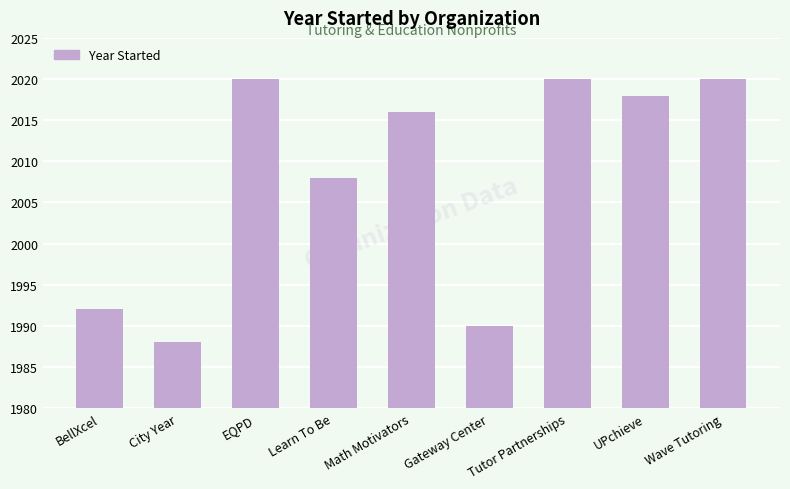

What is the label of the 5th bar from the left?

Math Motivators